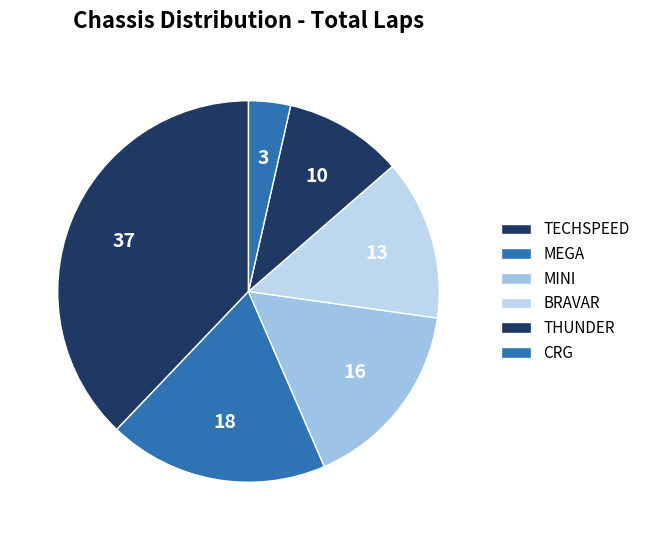

How many slices are in this pie chart?

6